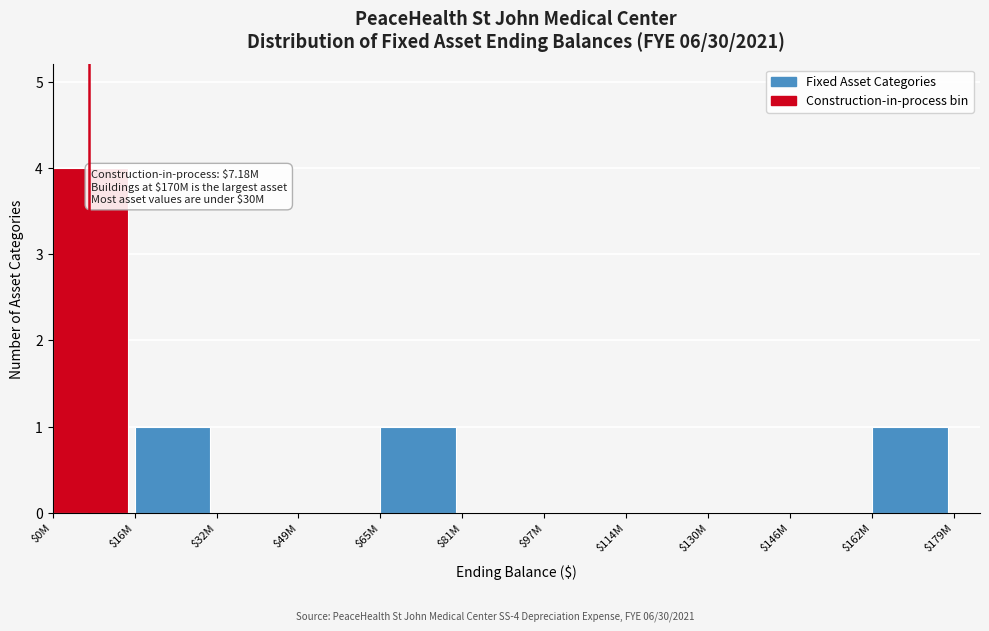

What is the greatest value displayed?

4